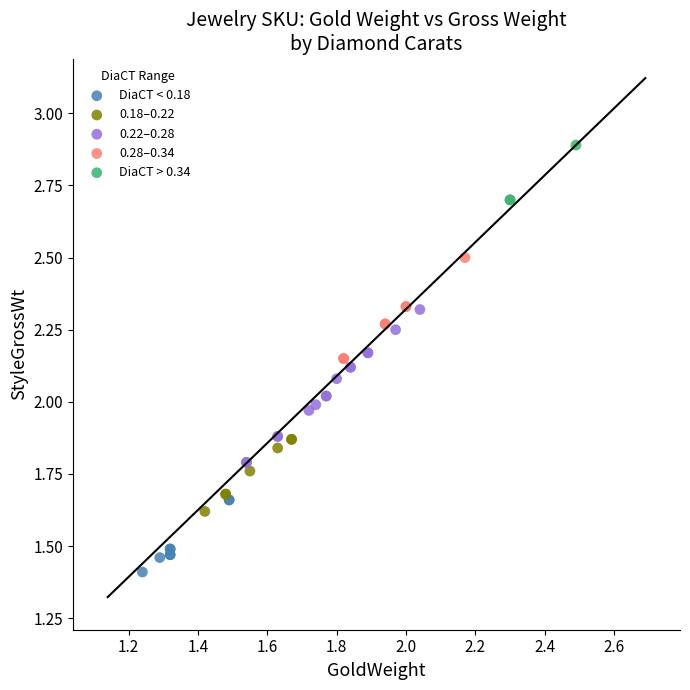

Which series has the widest spread of Y values?

0.22–0.28